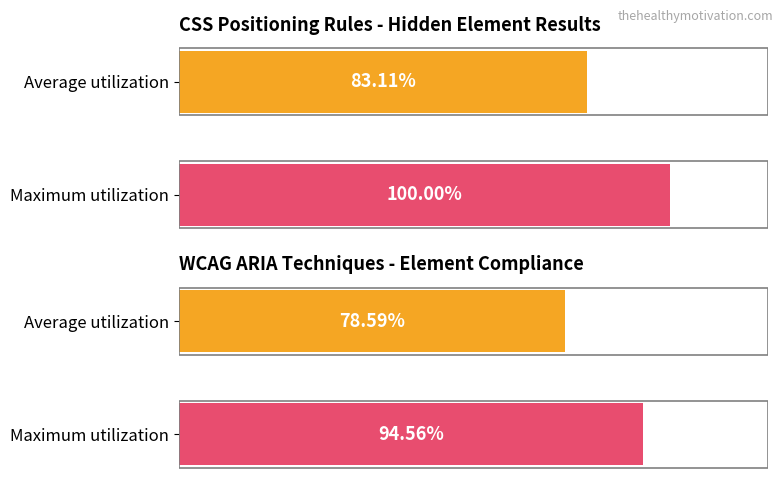

Are the bars grouped side by side (vs. stacked)?

Yes